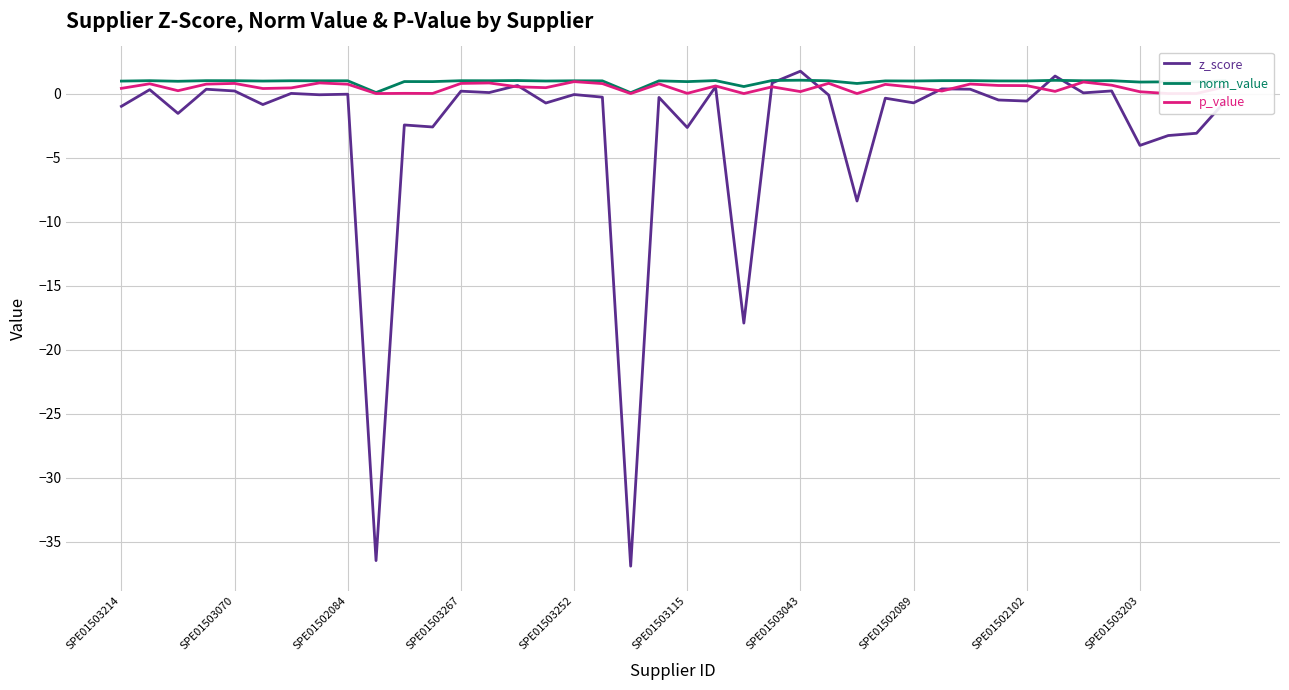

Which series has the widest spread of values?

z_score